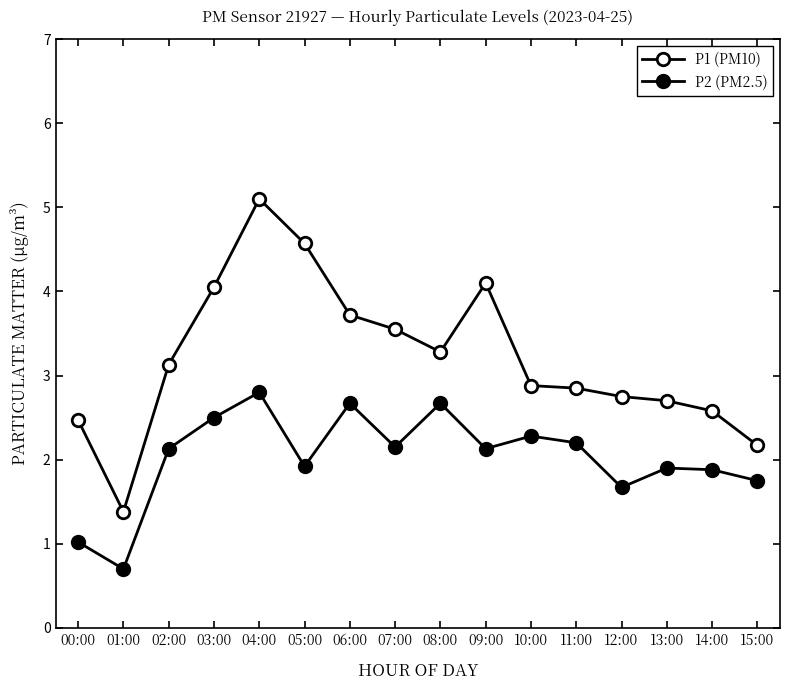

The P1 (PM10) series shows 1.2 at 12:00. True or false?

False